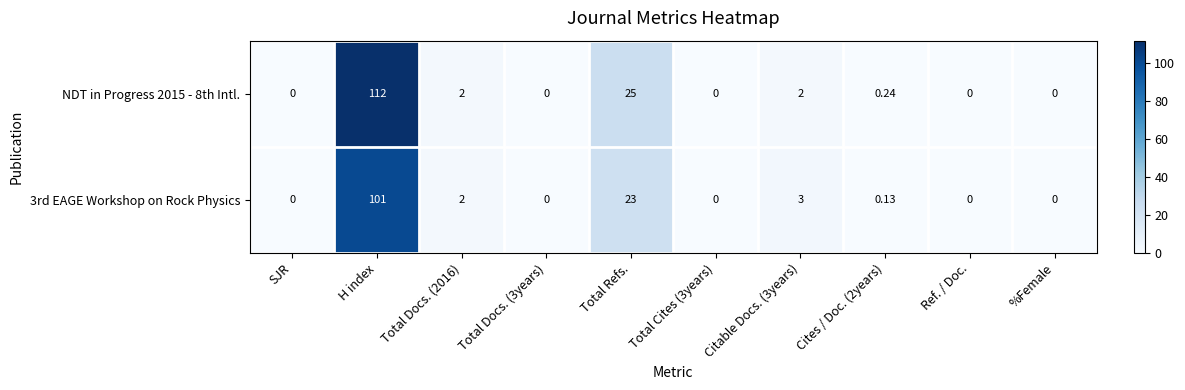

At which category is the sum across all series the highest?

H index